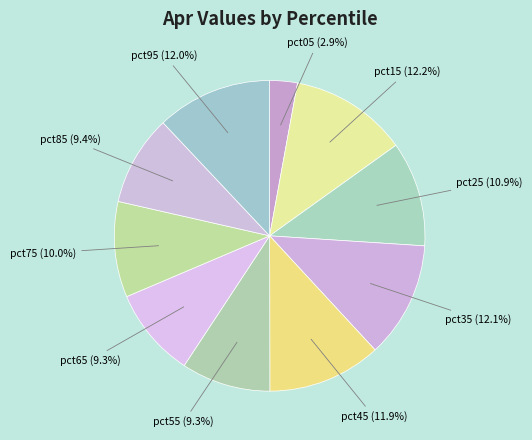

Count the number of slices in the pie.

10